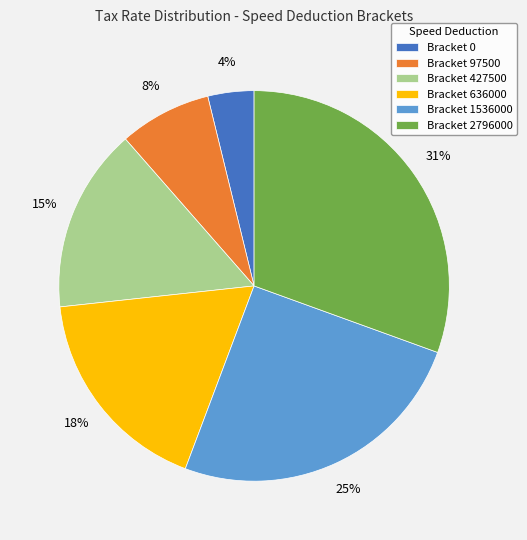

Between Bracket 1536000 and Bracket 0, which is larger?

Bracket 1536000